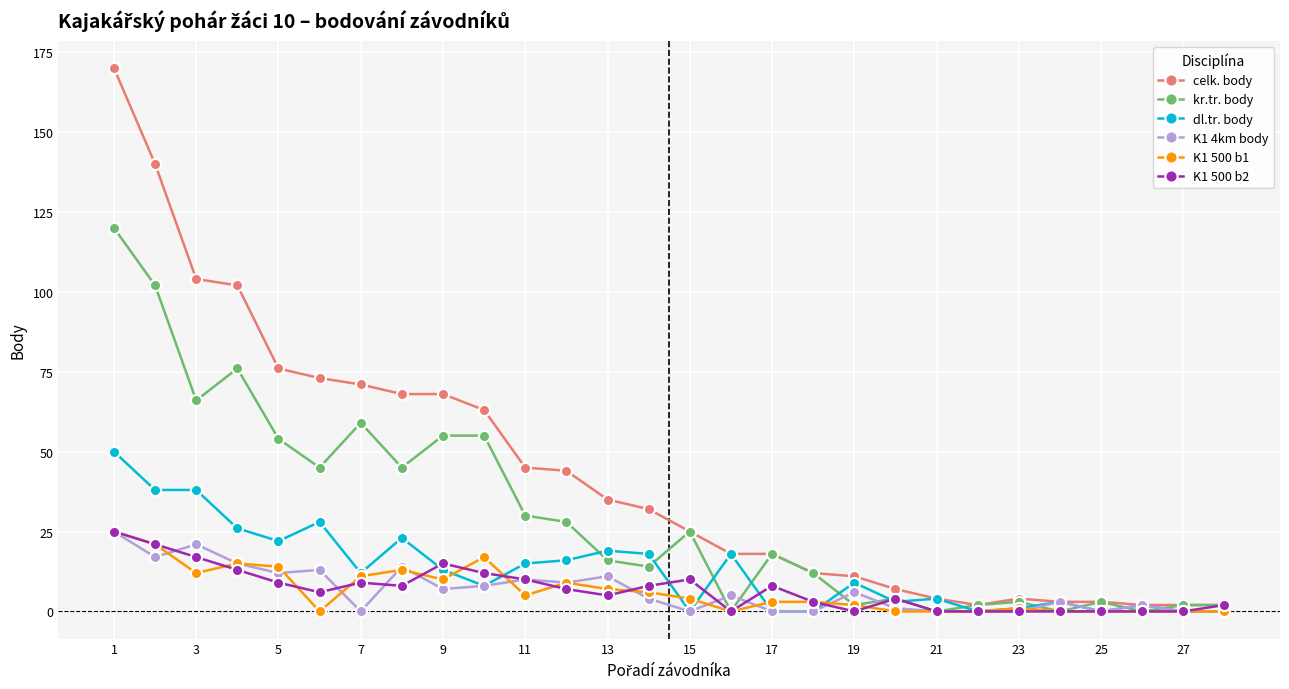

True or false: K1 4km body has more than 0 points higher than both neighbors.

True